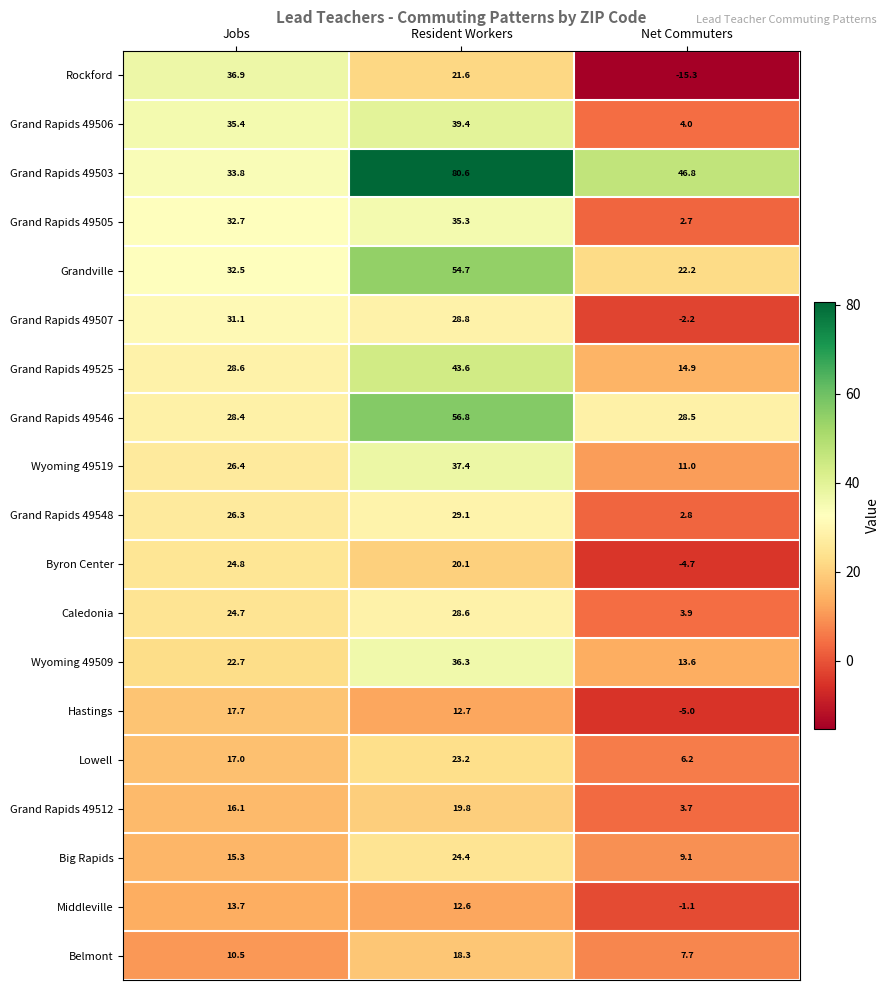

True or false: Belmont has a value of 18.3 at Resident Workers.

True